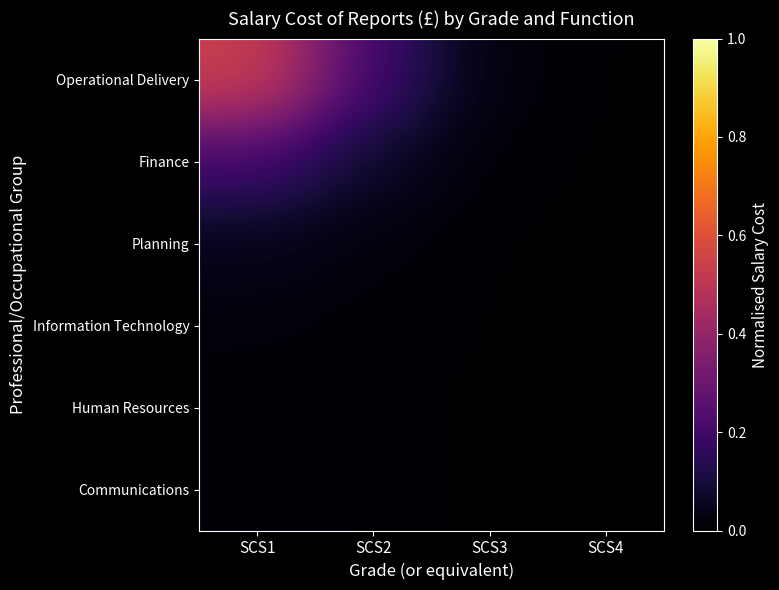

Reading left to right, what are all the values shown in this chart?

Operational Delivery: SCS1=0.5	SCS2=0.2	SCS3=0.0	SCS4=0.0
Finance: SCS1=0.2	SCS2=0.1	SCS3=0.0	SCS4=0.0
Planning: SCS1=0.0	SCS2=0.0	SCS3=0.0	SCS4=0.0
Information Technology: SCS1=0.0	SCS2=0.0	SCS3=0.0	SCS4=0.0
Human Resources: SCS1=0.0	SCS2=0.0	SCS3=0.0	SCS4=0.0
Communications: SCS1=0.0	SCS2=0.0	SCS3=0.0	SCS4=0.0